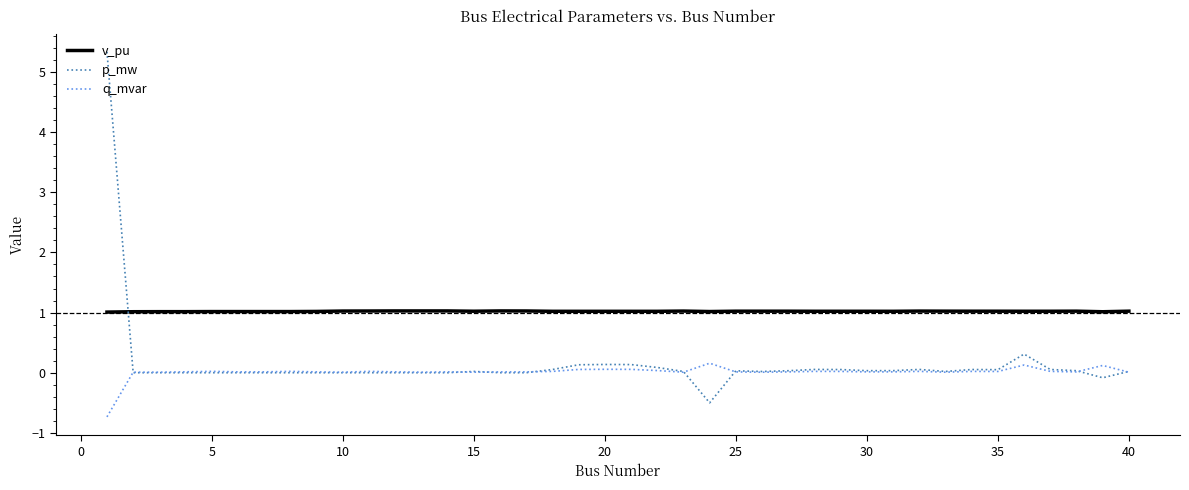

Which series has the largest range (max minus min)?

p_mw